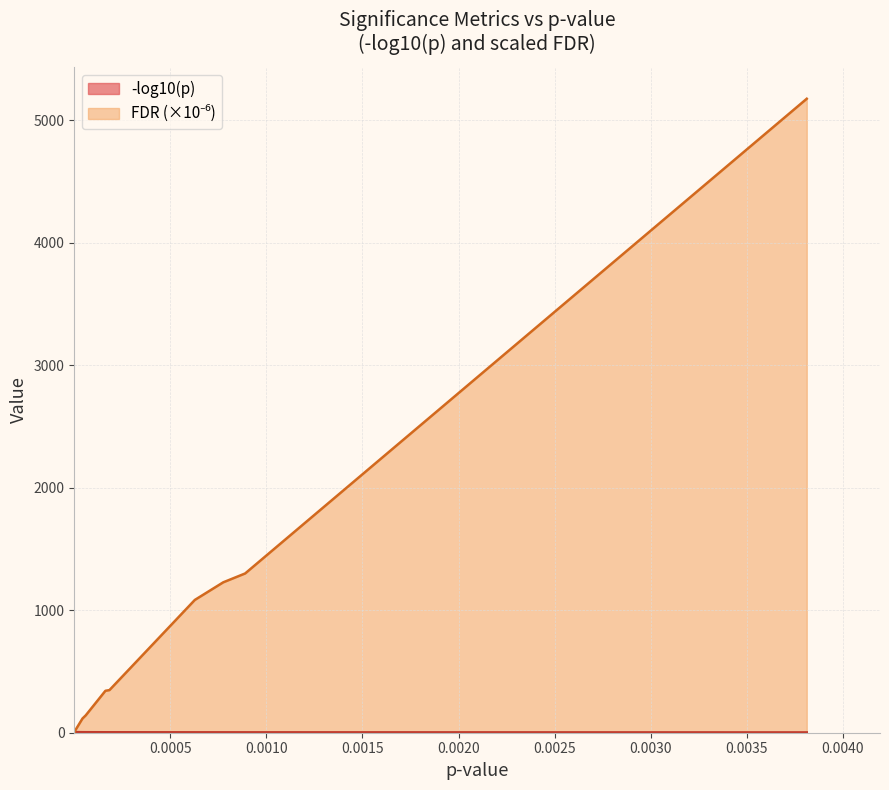

At how many categories does at least one series exceed 1051?

4